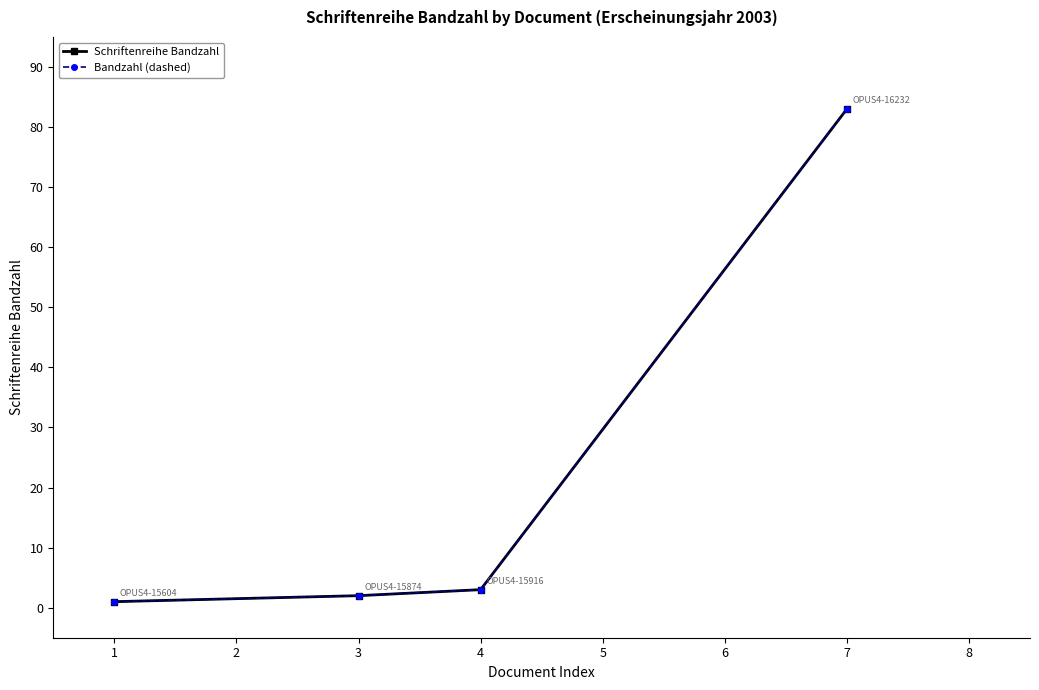

What is the difference between the maximum and minimum values in the Bandzahl (dashed) series?

82